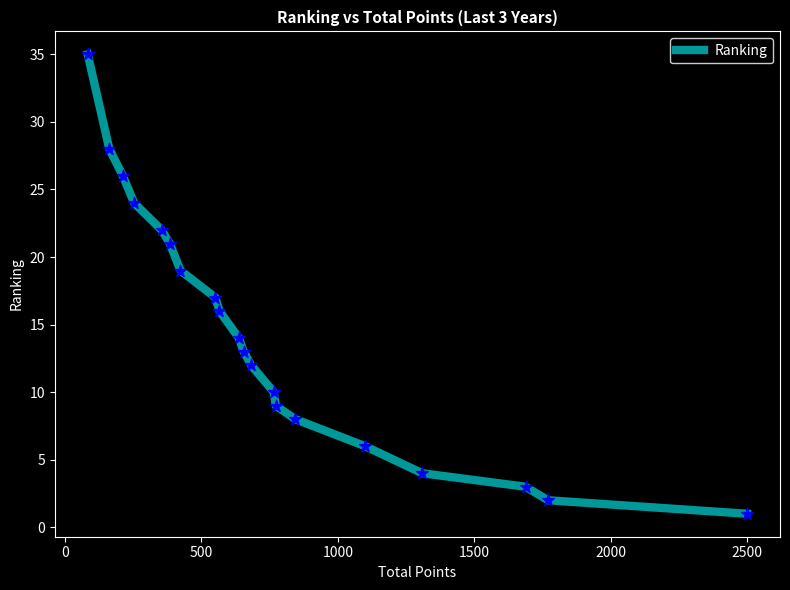

What is the difference between the maximum and minimum values?

34